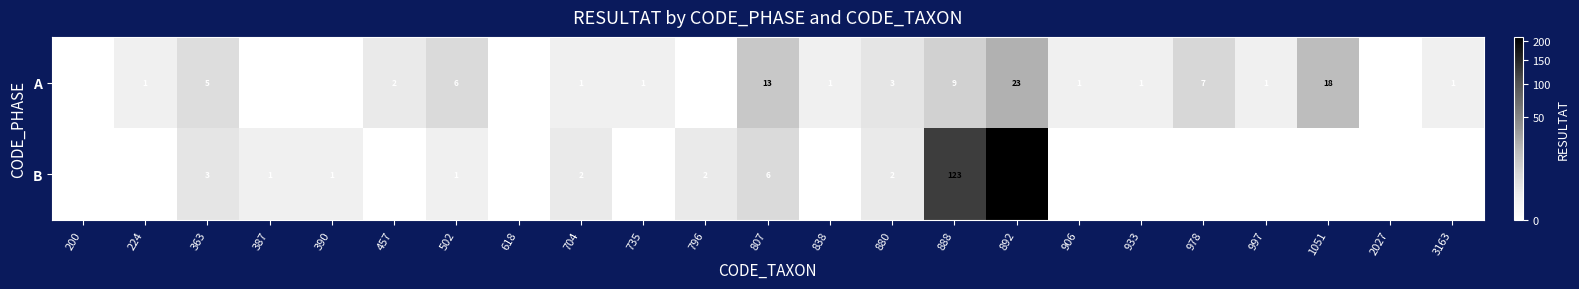

The value of A at 906 is 1. True or false?

True